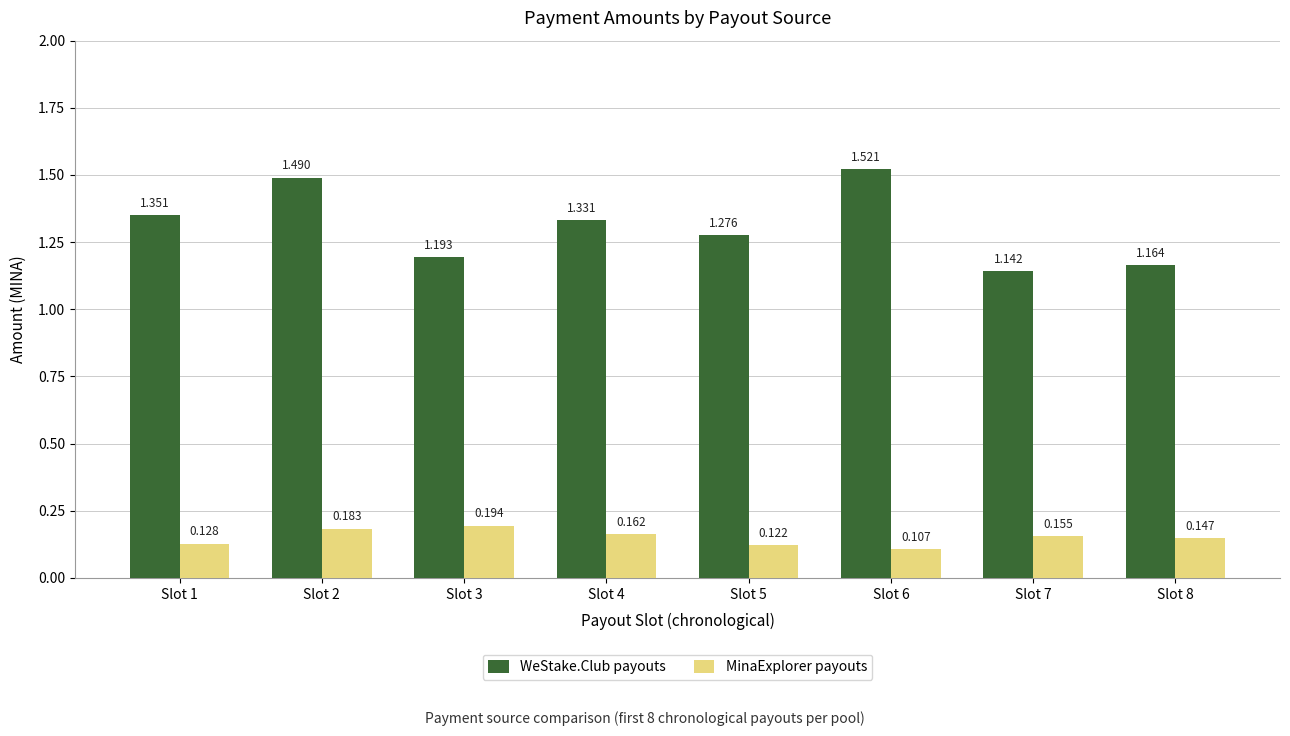

Is the value of MinaExplorer payouts at Slot 8 greater than the value of WeStake.Club payouts at Slot 8?

No